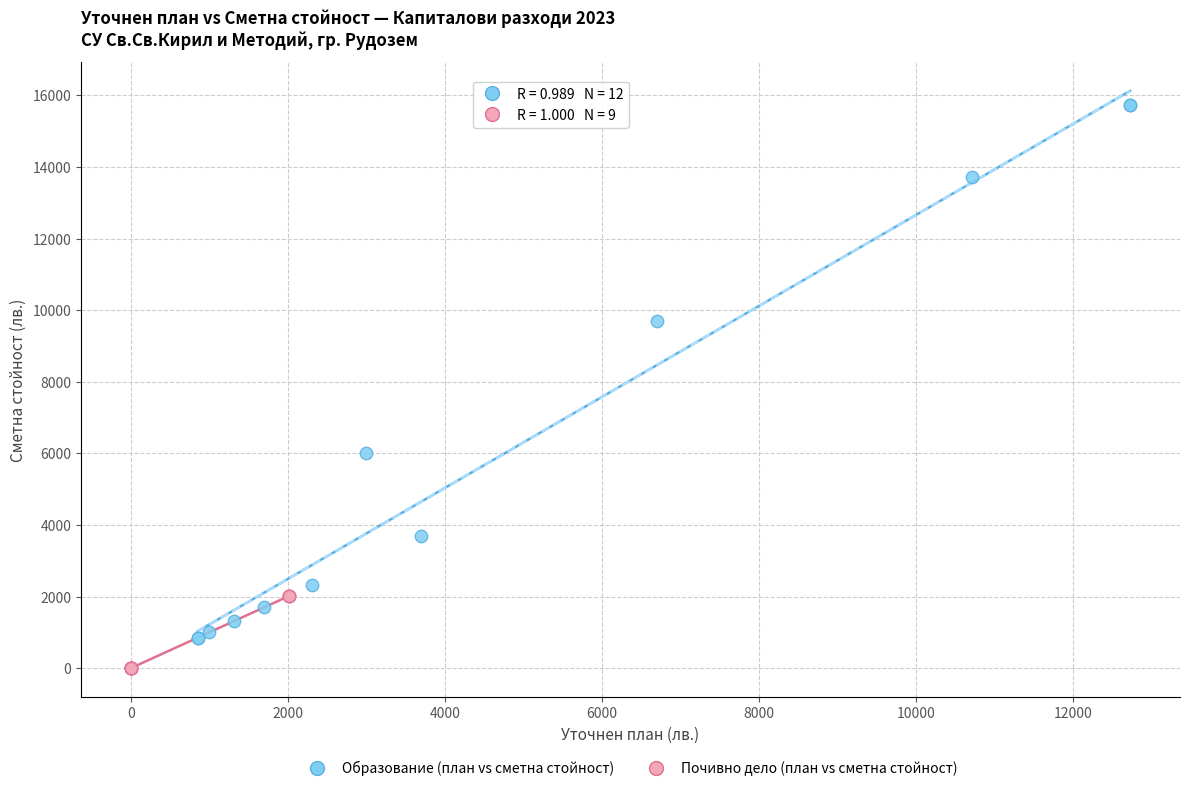

Which series reaches the minimum Y coordinate?

Почивно дело (план vs сметна стойност)